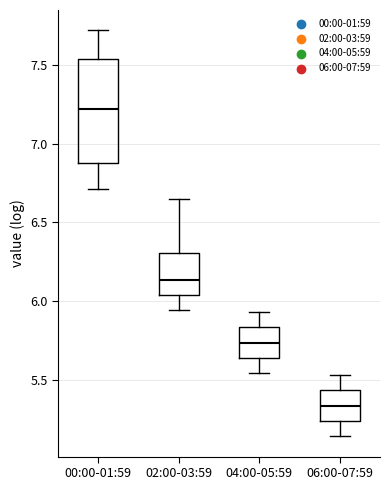

Where does the upper whisker of the box for 06:00-07:59 end on the y-axis? The values are not printed on the chart, so give them approximately, as read against the axis.

5.55